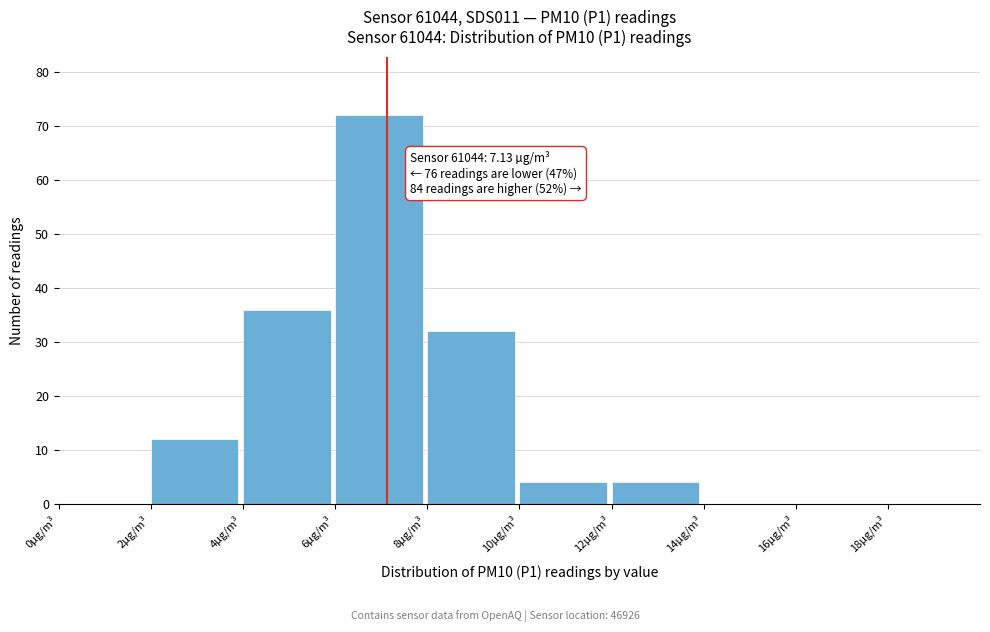

Over which range of the x-axis is the bar tallest?

6 to 8